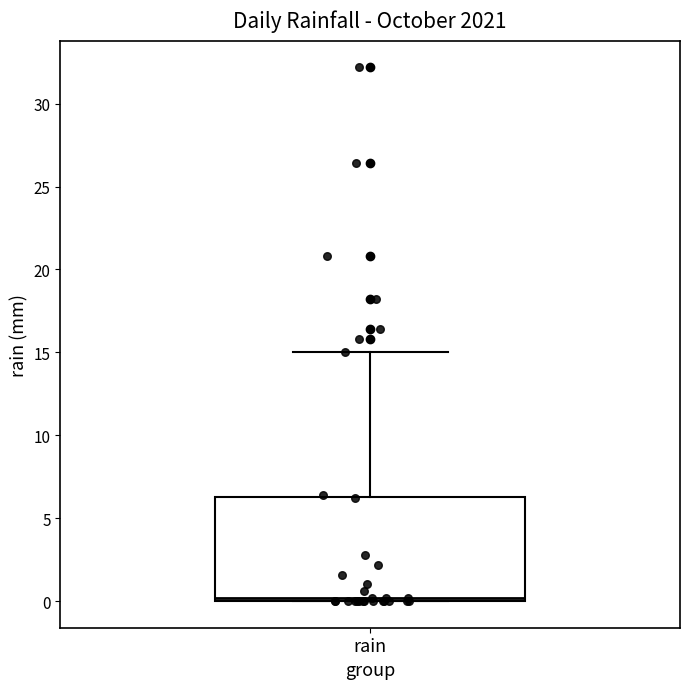

Transcribe this box plot: give where the median line is, the range the box spans, and where the two whiskers end, as read against the y-axis. The values are not printed on the chart, so give them approximately, as read against the axis.

median 0.0 (just above the box's lower edge), box 0.0 to 6.5, whiskers 0.0 to 15.0